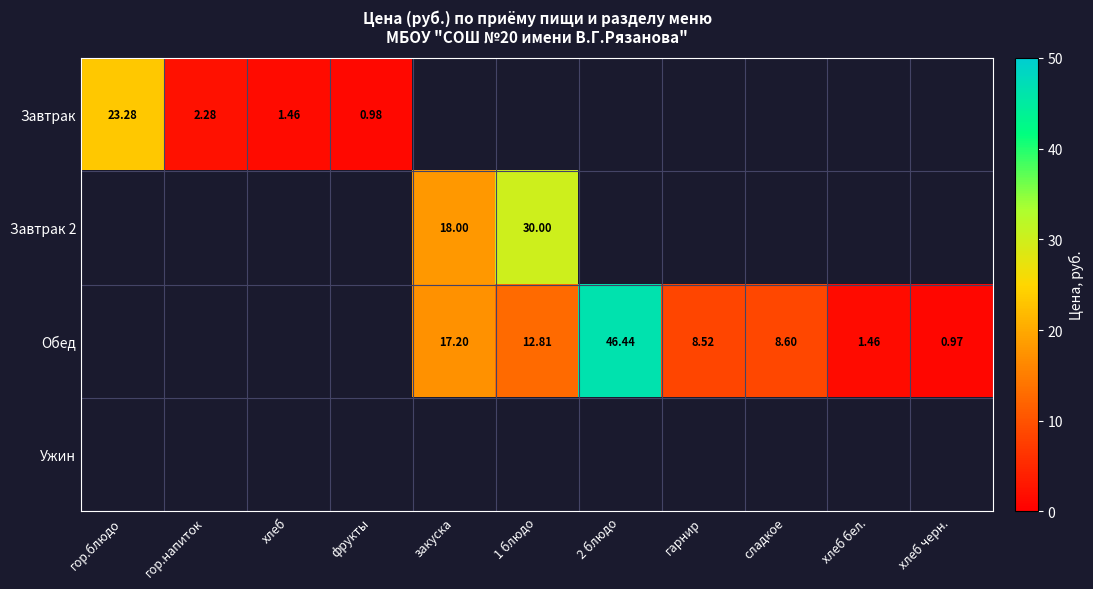

Which category has the lowest value across all series?

хлеб черн.